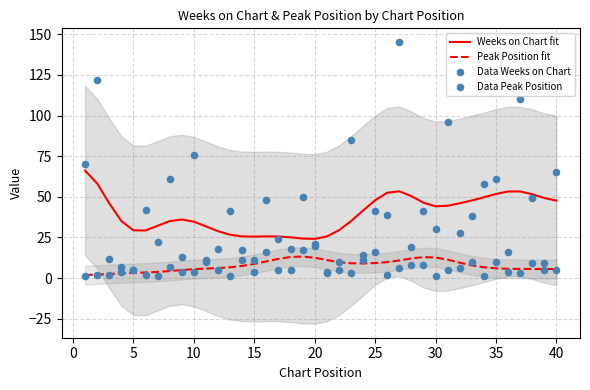

Is the value of Weeks on Chart fit at 20 greater than the value of Peak Position fit at 40?

Yes